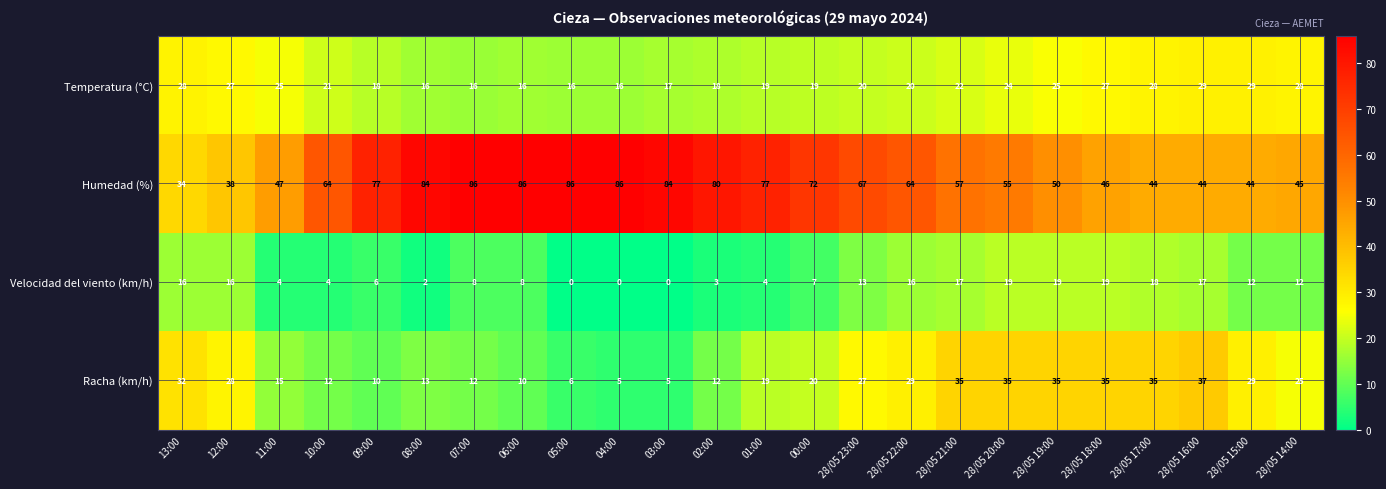

What is the difference between the highest and lowest values at 06:00?

78